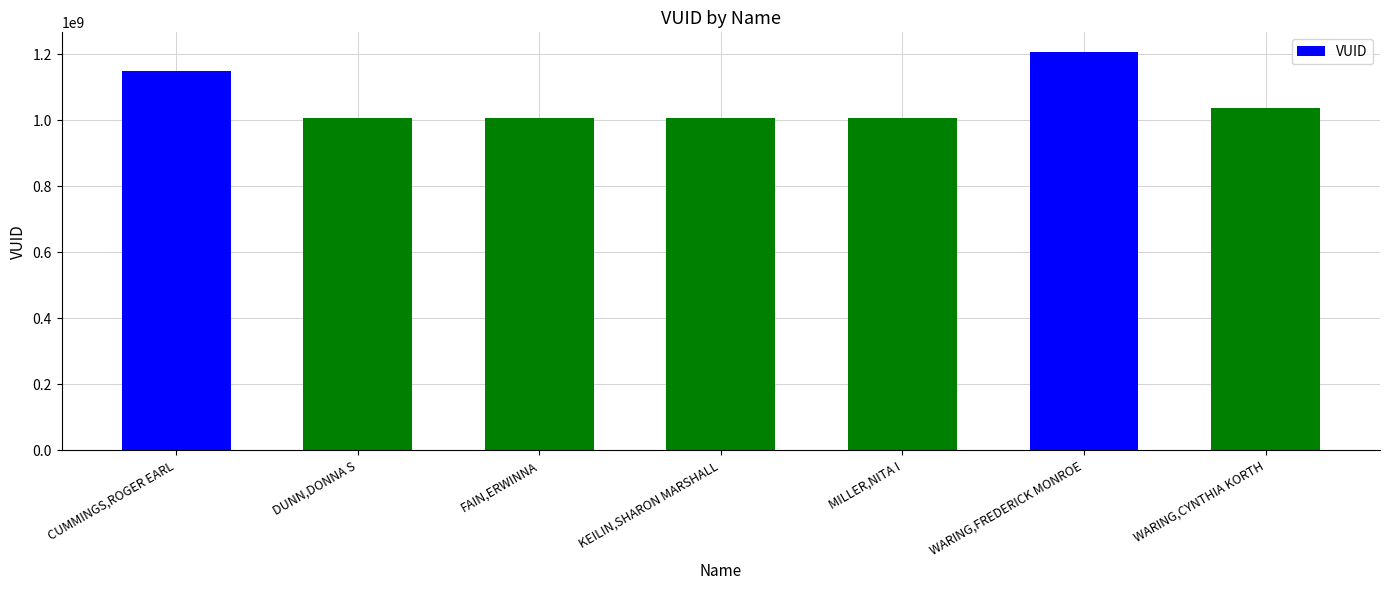

What is the ratio of the value at DUNN,DONNA S to the value at CUMMINGS,ROGER EARL?

0.9